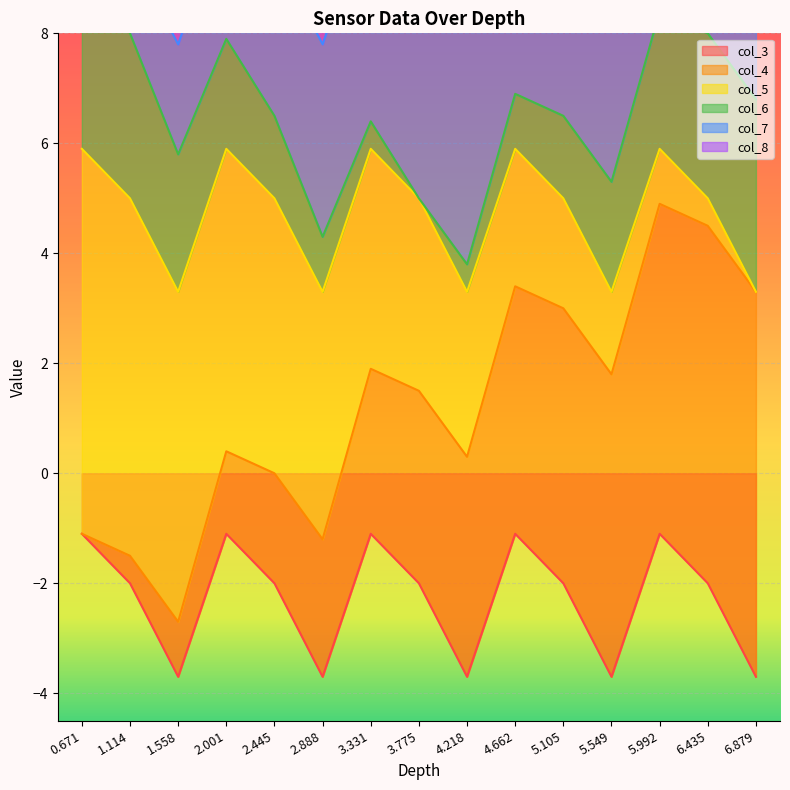

What is the difference between the maximum and minimum values in the col_4 series?

7.0